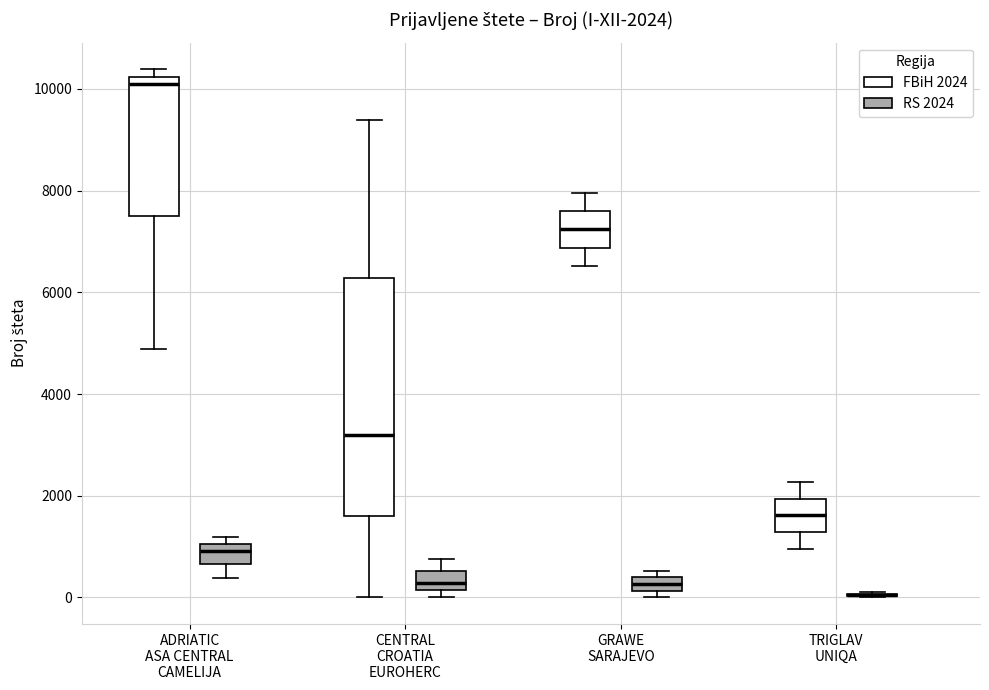

Which box is the tallest, from its lower edge to its upper edge?

CENTRAL CROATIA EUROHERC (FBiH 2024)